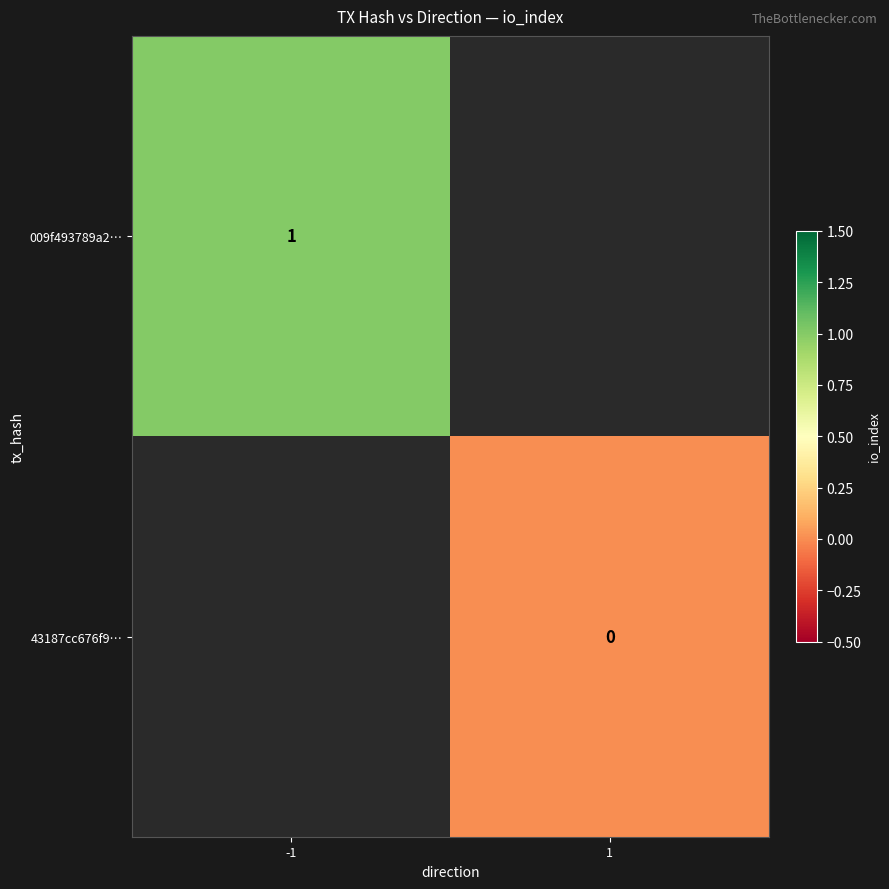

The 009f493789a2… series shows 1 at -1. True or false?

True